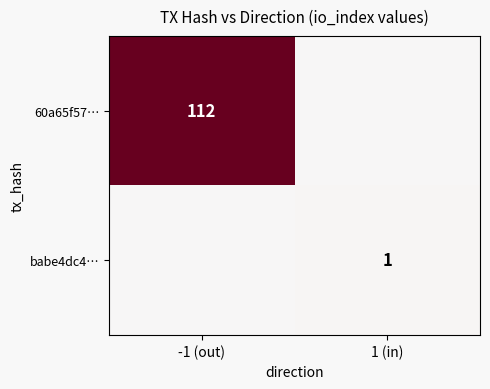

The 60a65f57… series shows 200 at -1 (out). True or false?

False